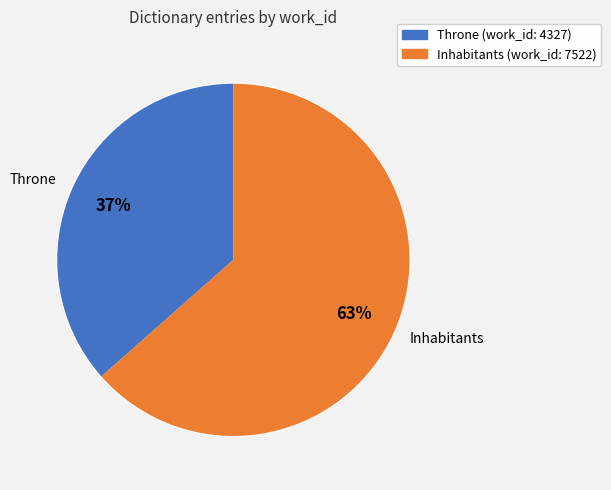

True or false: Inhabitants accounts for 63% of the total.

True